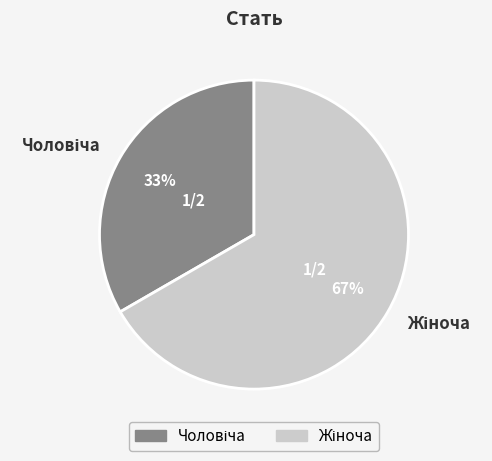

How many slices are in this pie chart?

2